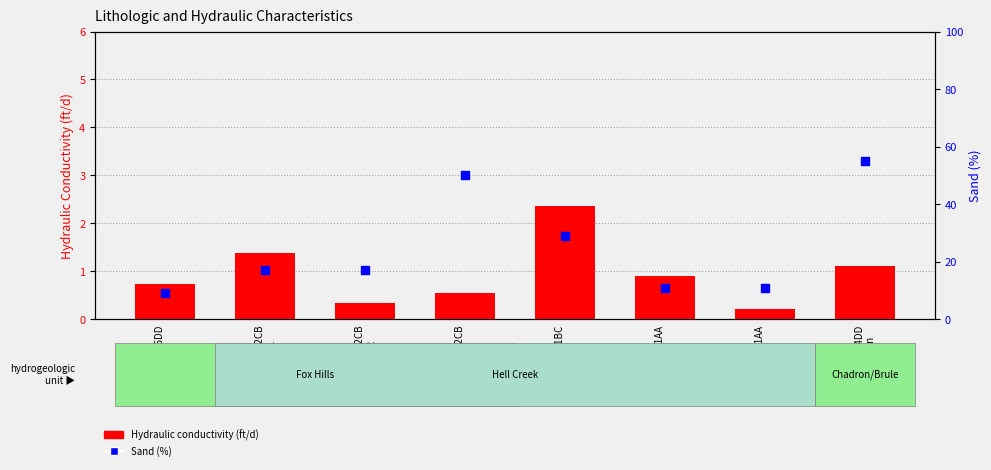

Which series has the widest spread of Y values?

Sand (%)